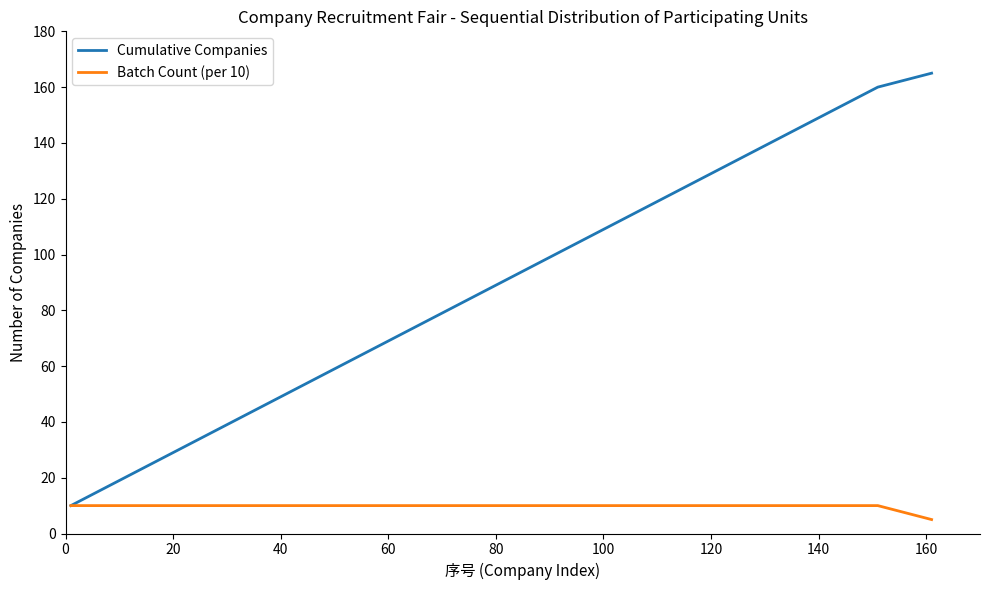

How many values in the Cumulative Companies series are below 90?

8